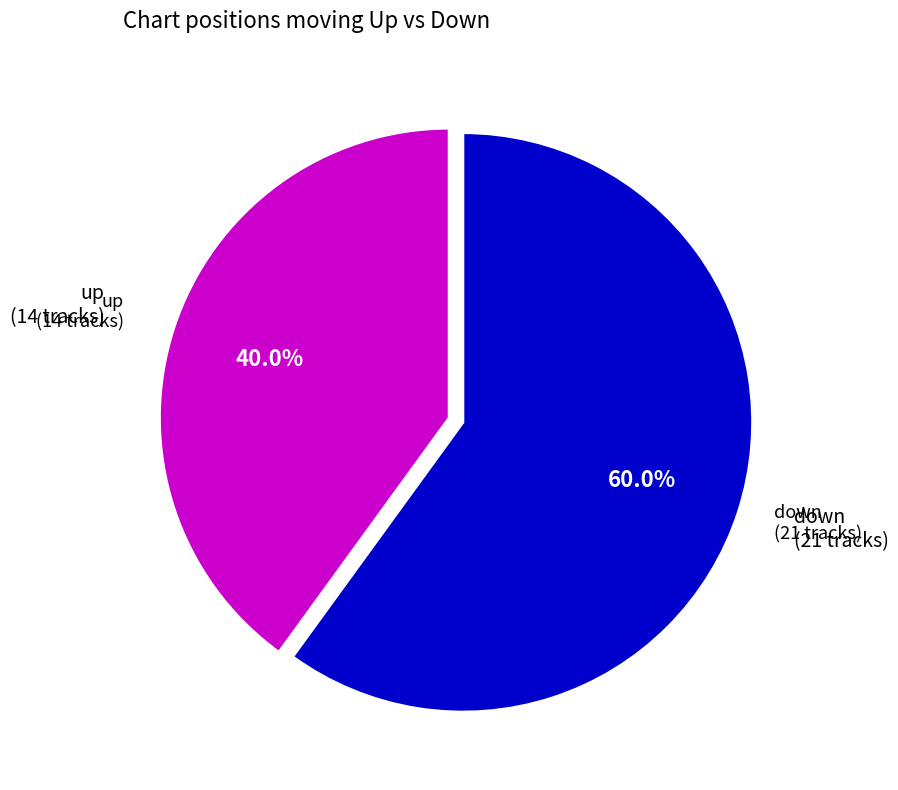

To the nearest percent, what portion does down represent?

60%